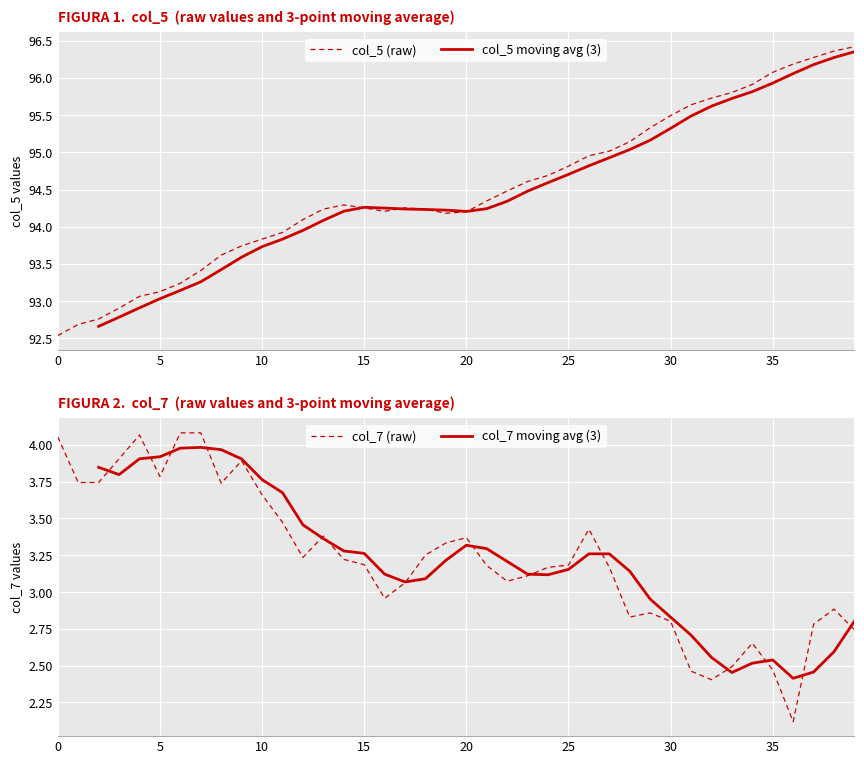

What is the maximum value for col_5 (raw)?

96.4